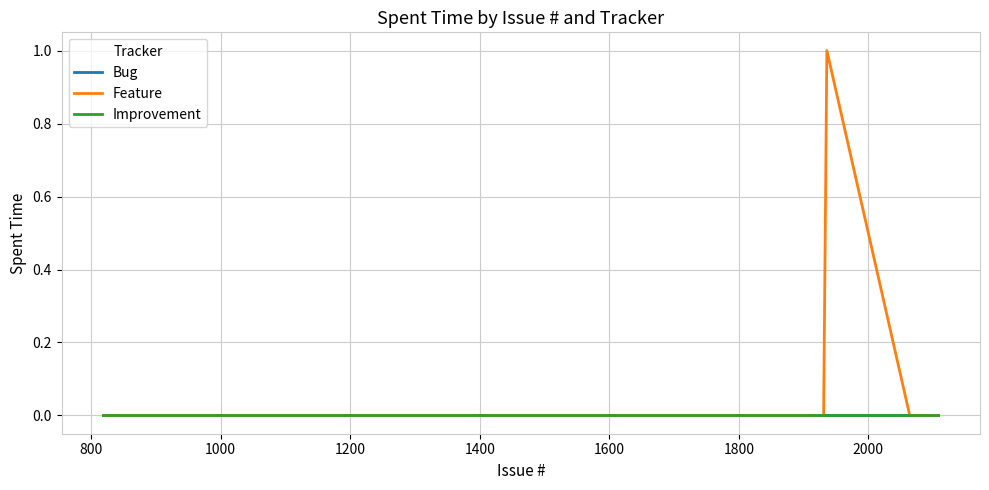

True or false: Feature and Improvement intersect in this chart.

False